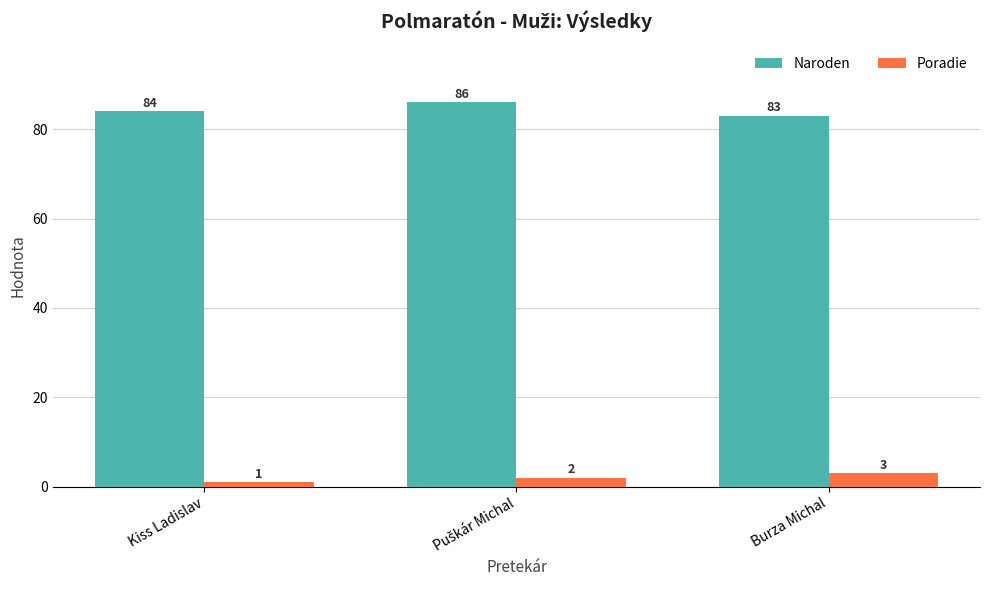

At how many categories does at least one series exceed 31?

3